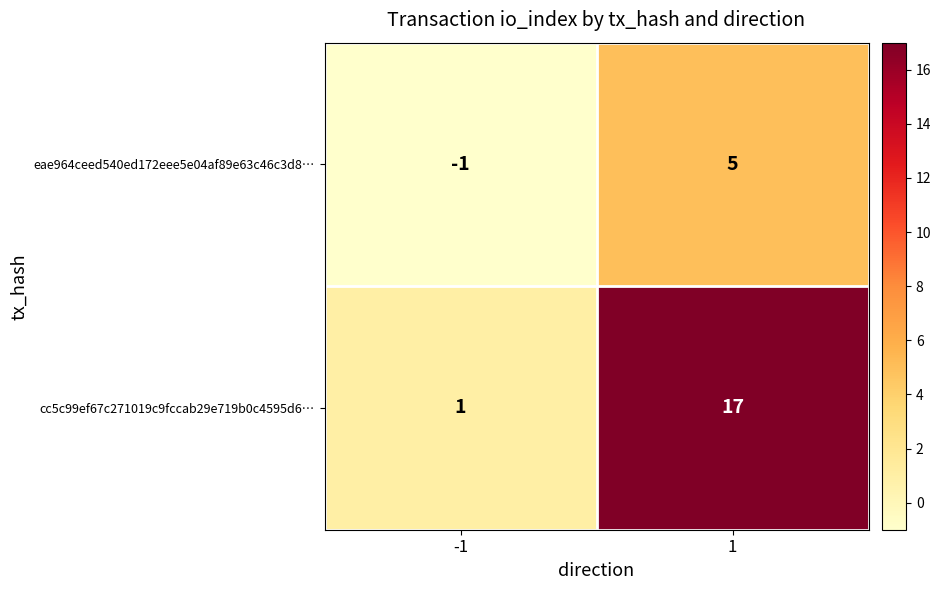

What is the highest value of the eae964ceed540ed172eee5e04af89e63c46c3d8… series?

5